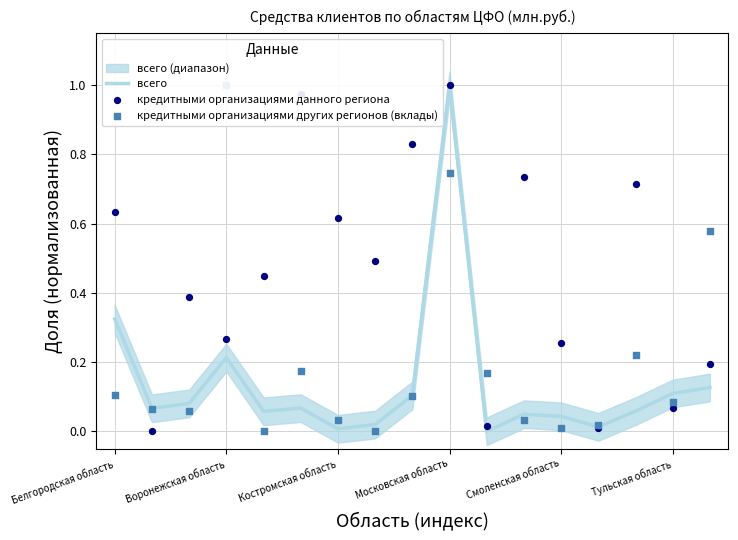

What are all the series names shown in the legend?

всего, кредитными организациями данного региона, кредитными организациями других регионов (вклады)